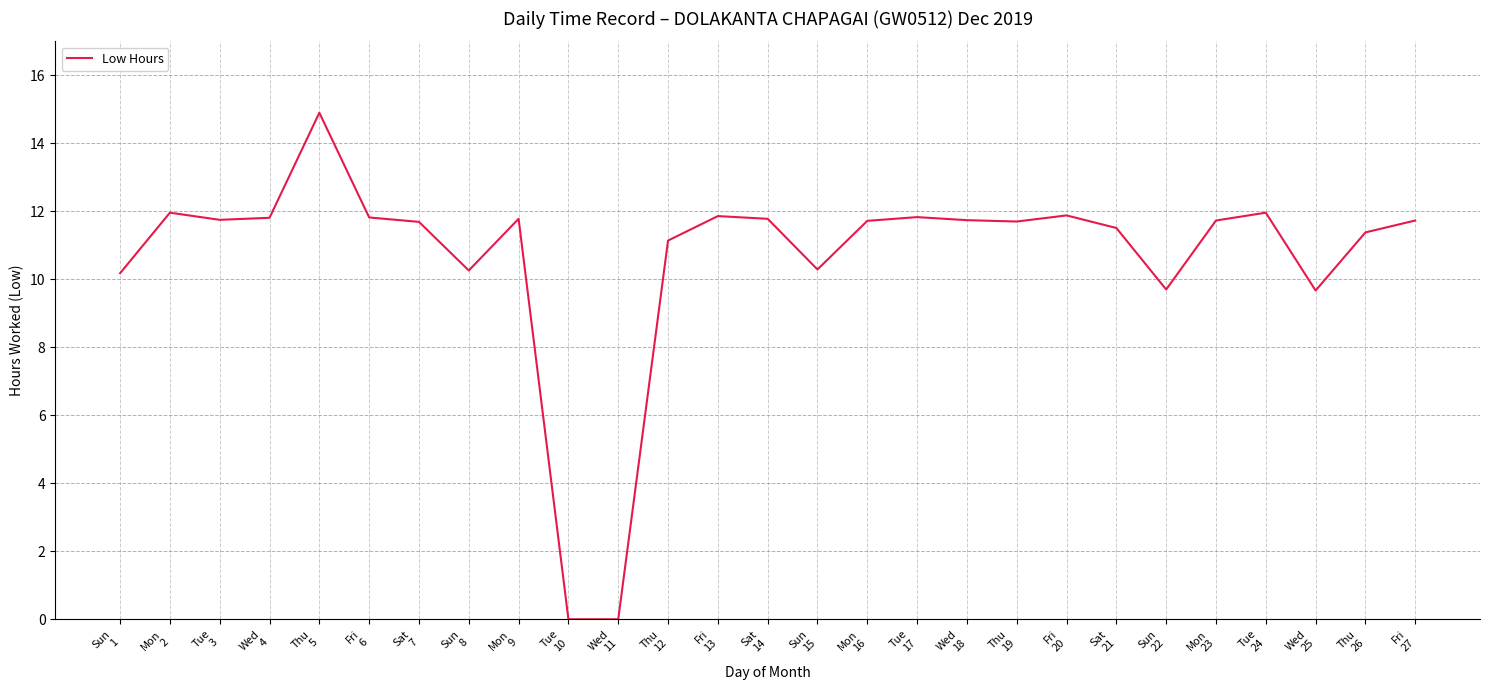

What is the maximum value shown in the chart?

14.9